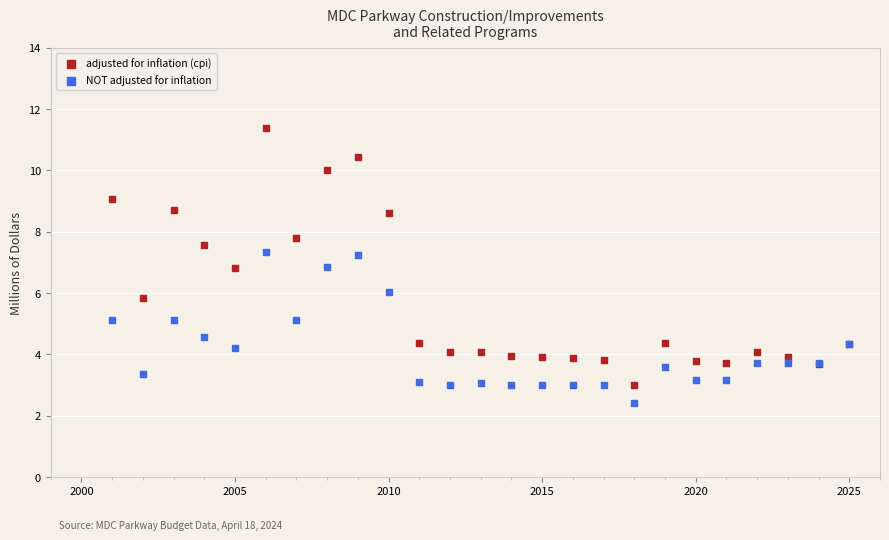

Which series has the largest Y range (max minus min)?

adjusted for inflation (cpi)